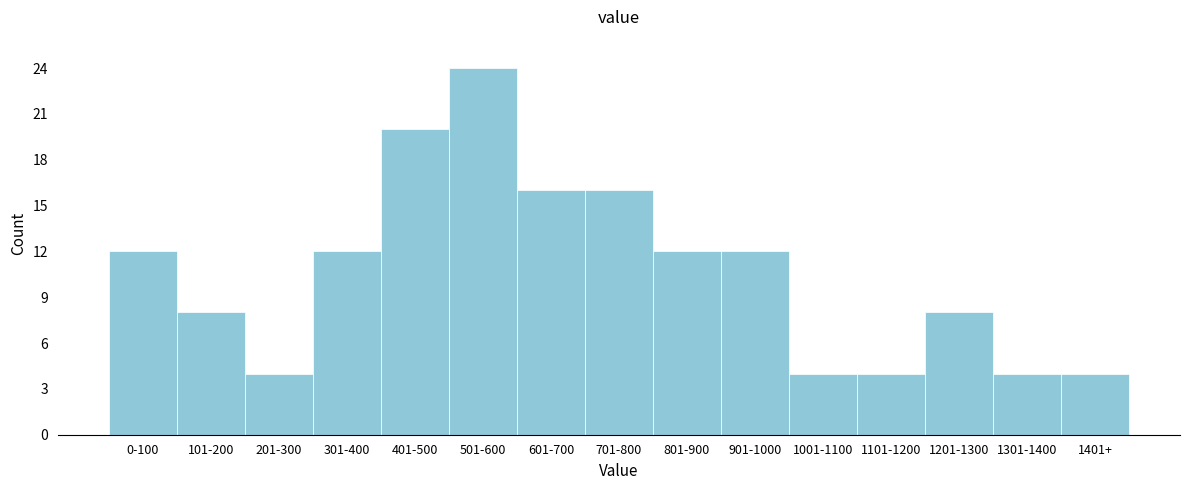

Reading left to right, transcribe all the data shown in this chart.

12	8	4	12	20	24	16	16	12	12	4	4	8	4	4